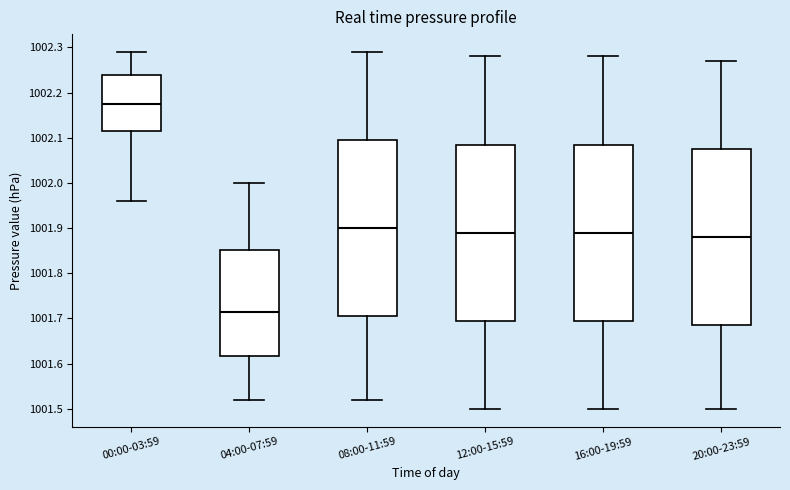

Which box has the highest median line?

00:00-03:59